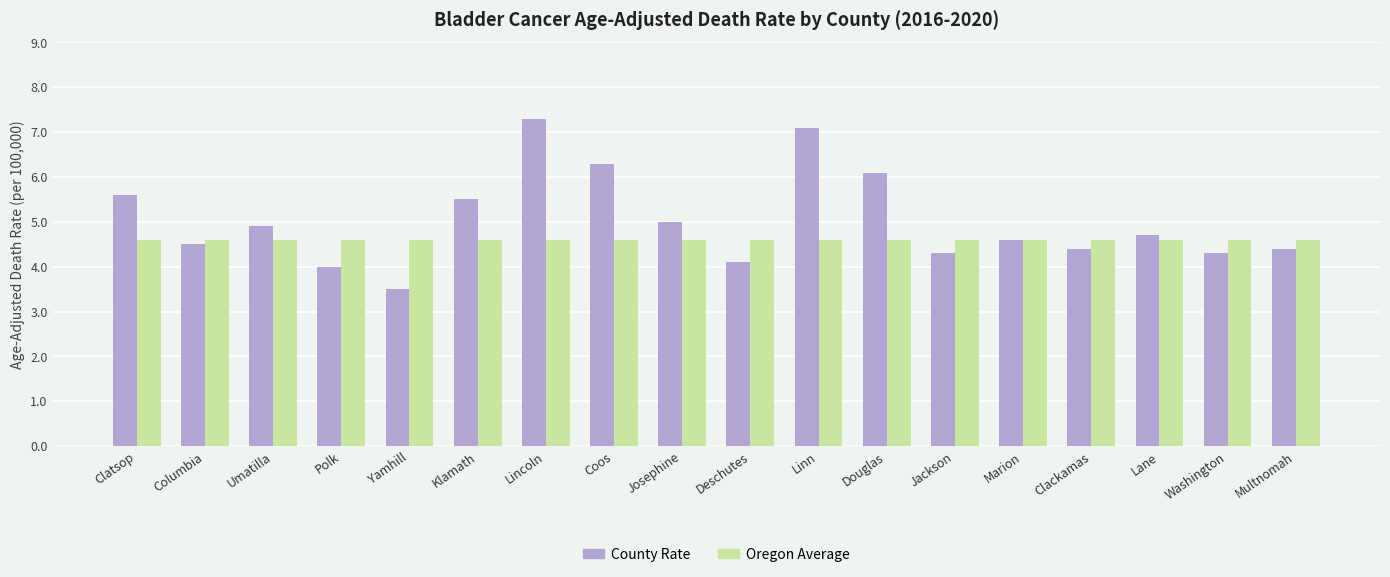

What is the average value of the Oregon Average series?

4.6